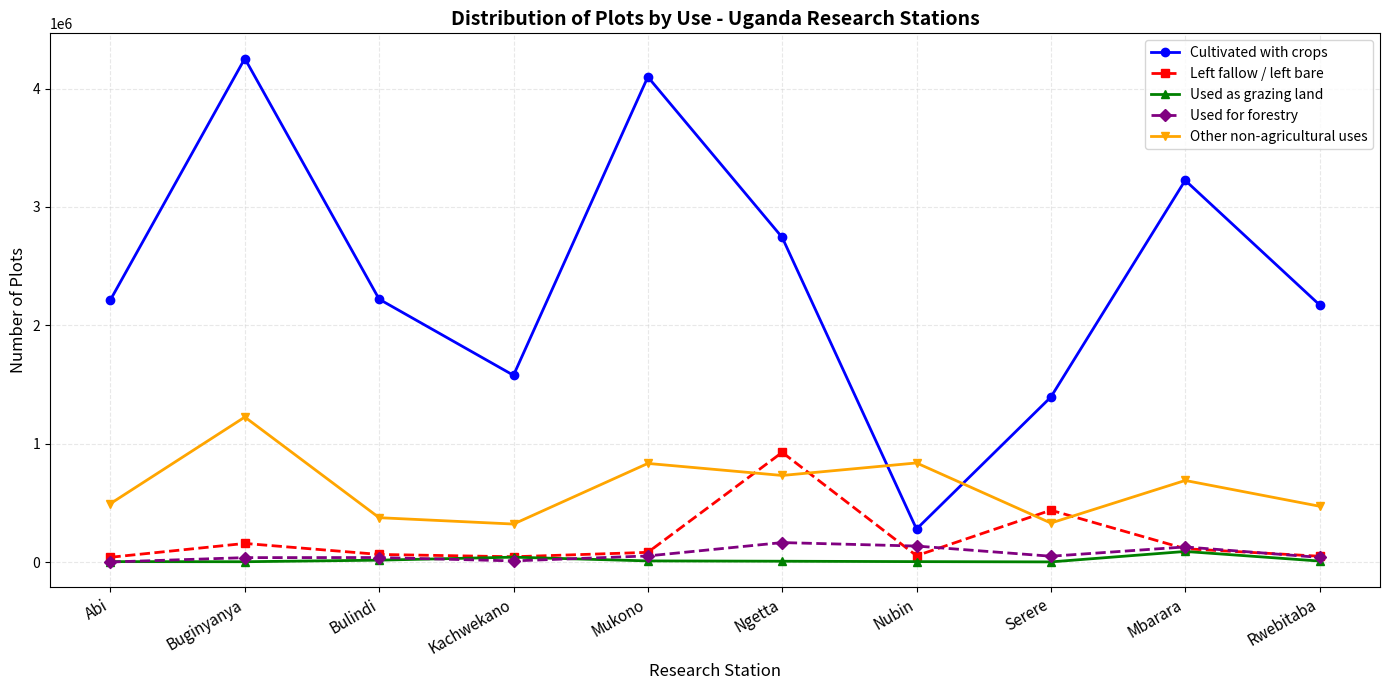

After their last crossing, which series has the higher values: Other non-agricultural uses or Left fallow / left bare?

Other non-agricultural uses